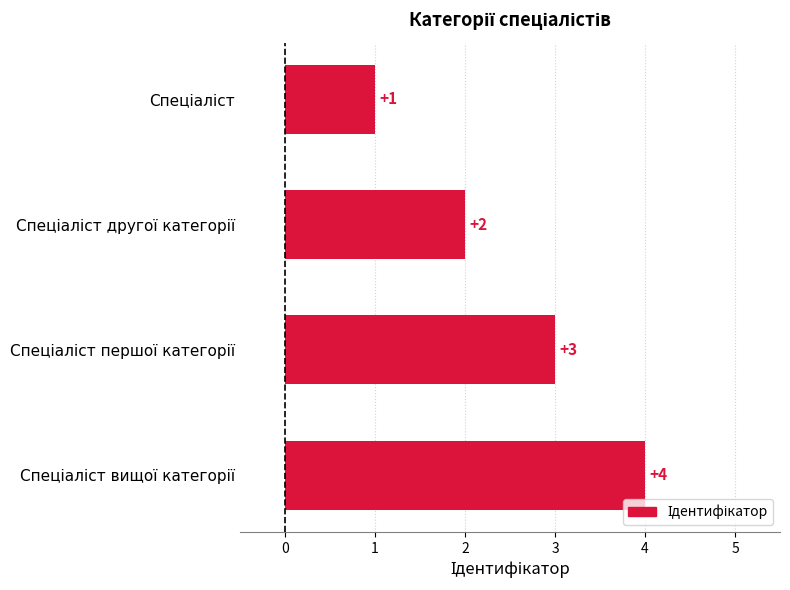

Does the chart contain any negative values?

No